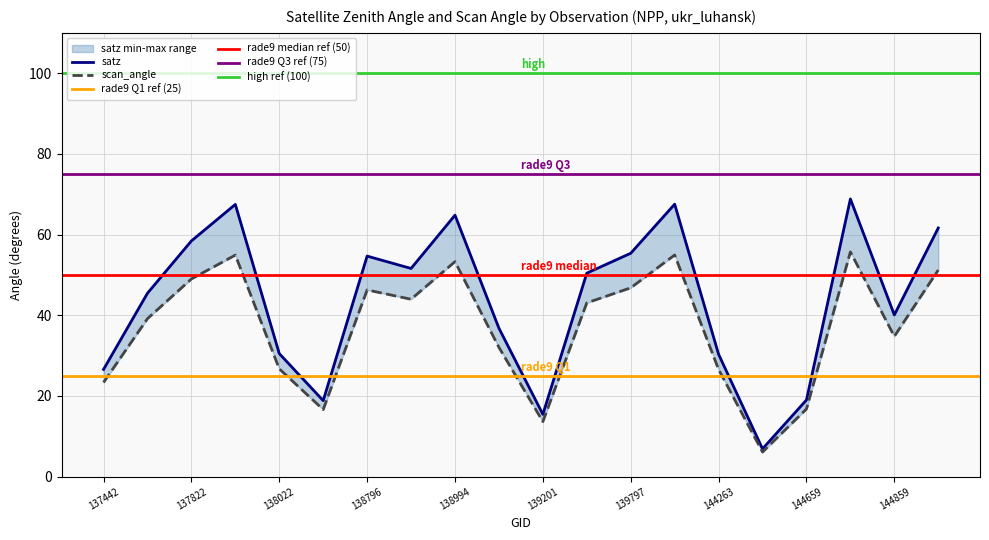

Between 139201 and 144246, which is larger?

144246